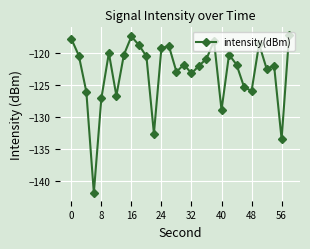

What is the maximum value shown in the chart?

-117.2